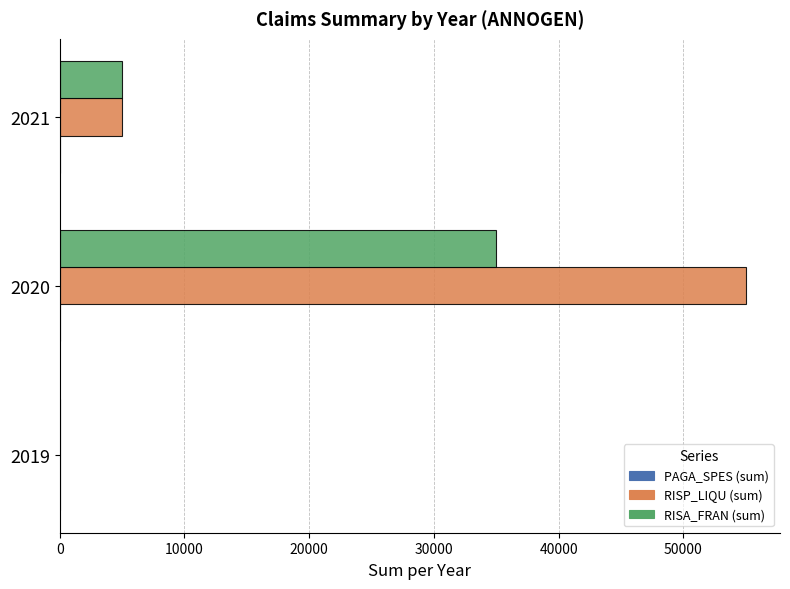

At which category is the sum across all series the highest?

2020